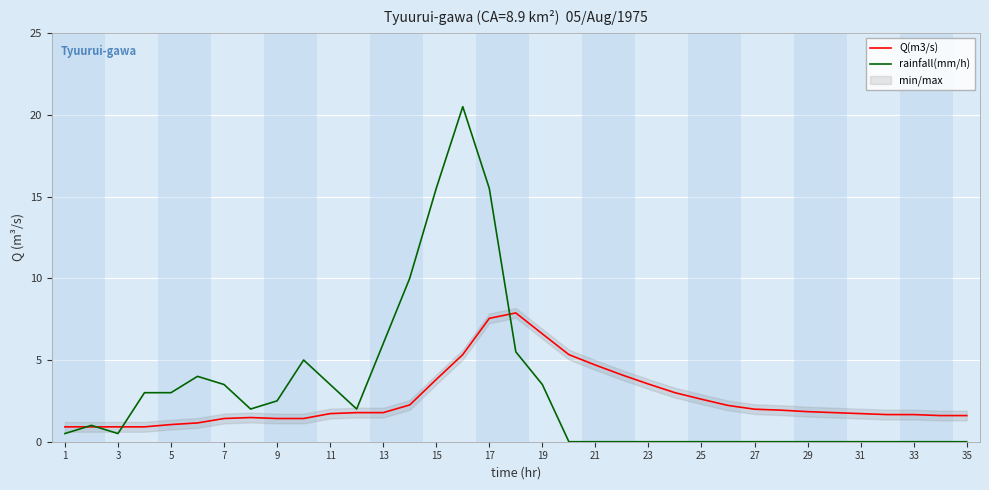

True or false: Q(m3/s) has more than 0 points higher than both neighbors.

True